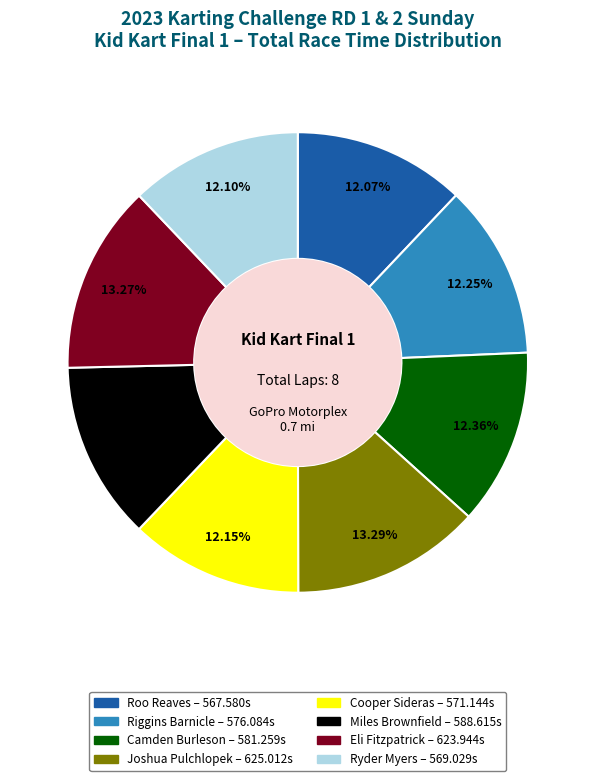

What is the ratio of the value at Roo Reaves to the value at Riggins Barnicle?

1.0